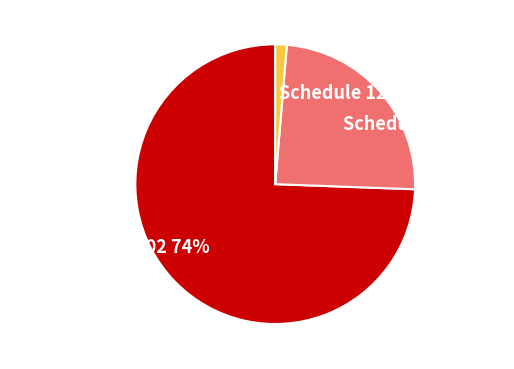

How many slices are in this pie chart?

3